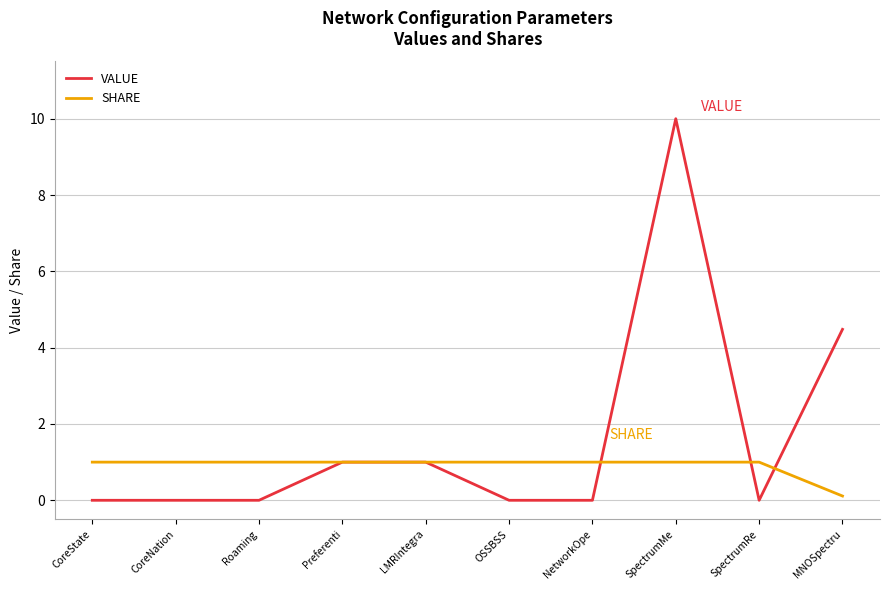

Where is VALUE nearest to the value 5?

MNOSpectru